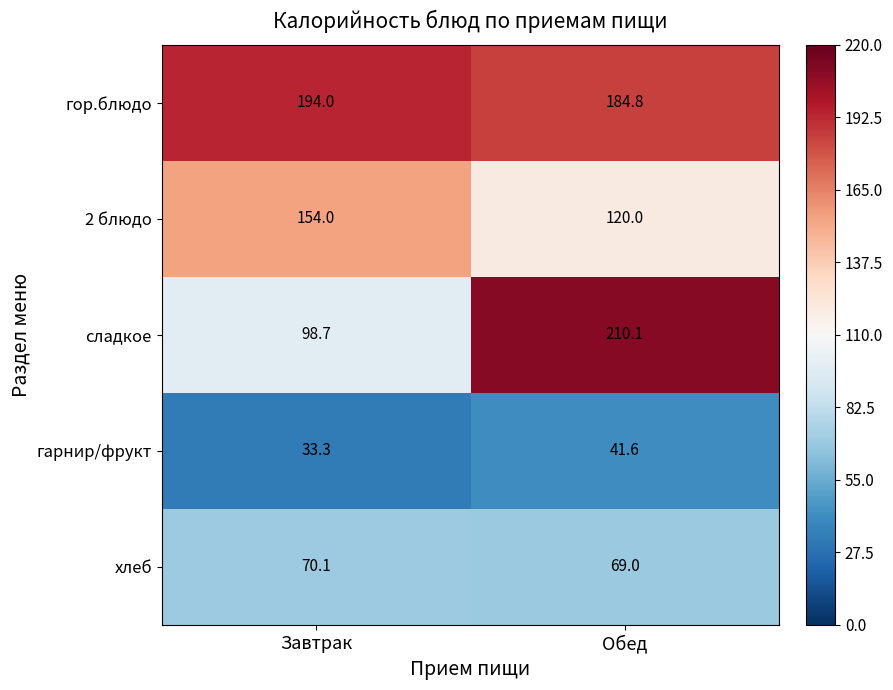

Between Завтрак and Обед, which series saw the biggest shift?

сладкое